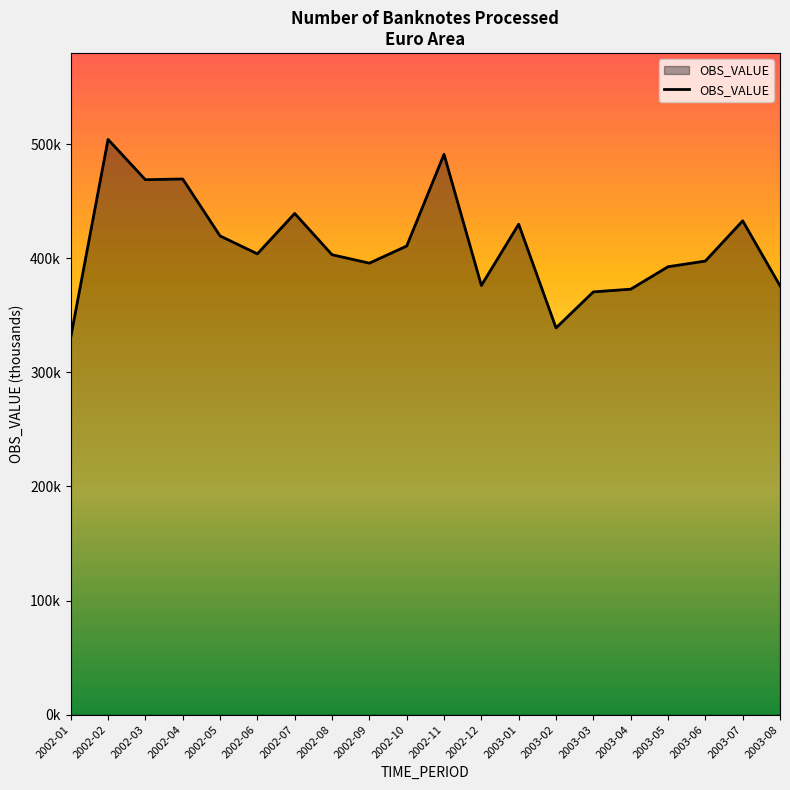

At which category does the chart reach its minimum across all series?

2002-01